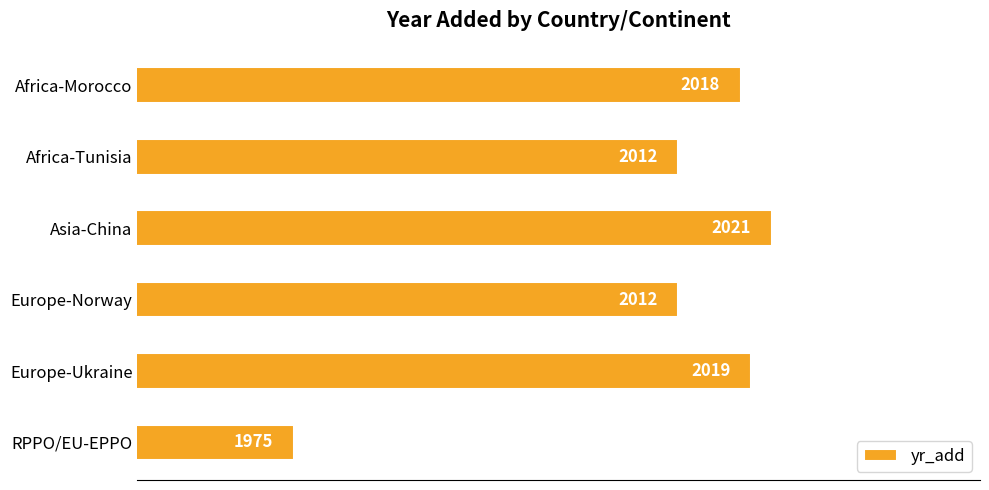

What is the average value?

2010